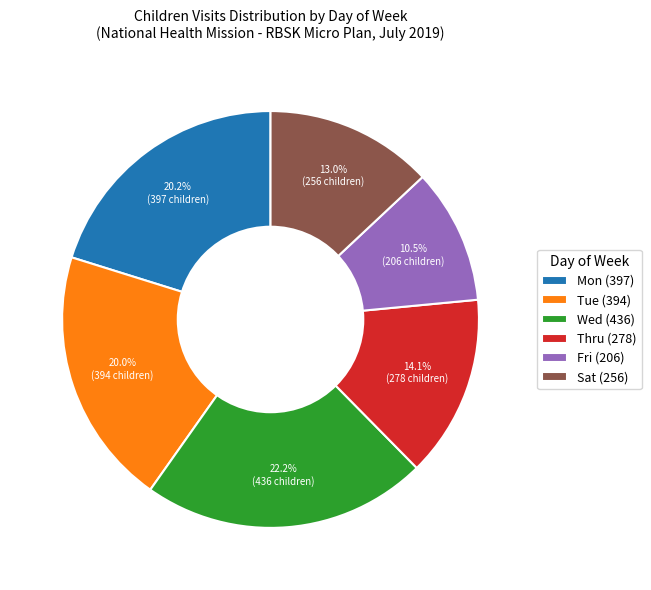

Is there any slice that represents more than half of the pie?

No